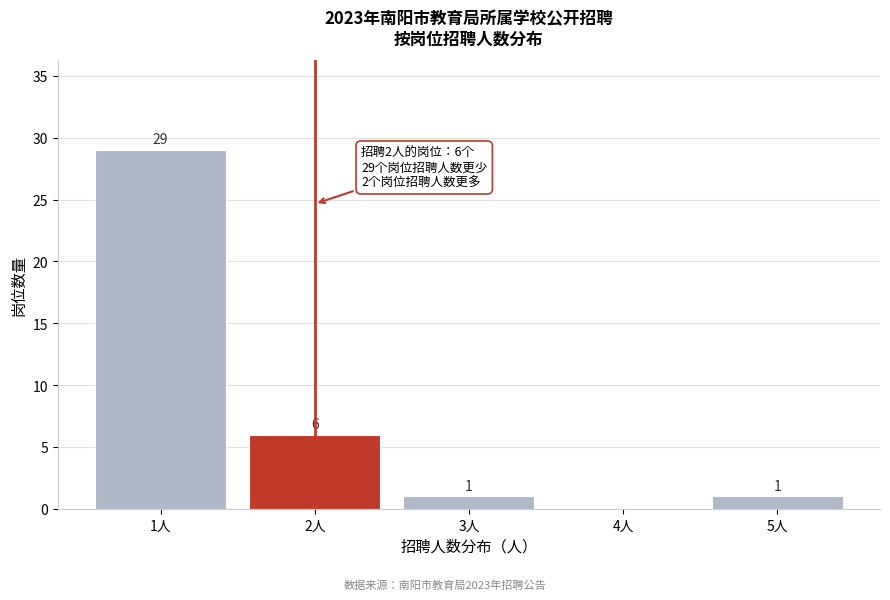

Reading left to right, list all the values displayed in this chart.

1人=29	2人=6	3人=1	4人=0	5人=1